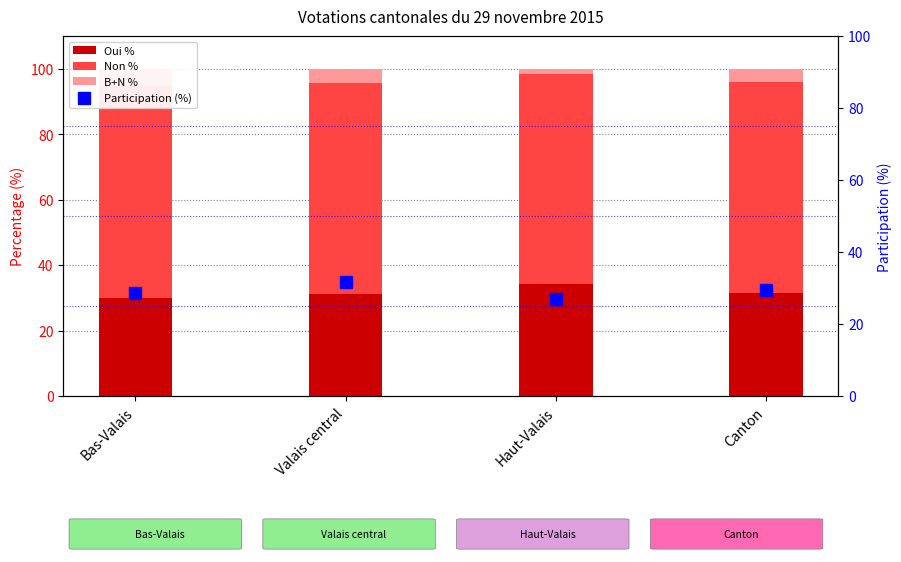

Rank the categories by Participation (%) value from lowest to highest.

Haut-Valais, Bas-Valais, Canton, Valais central